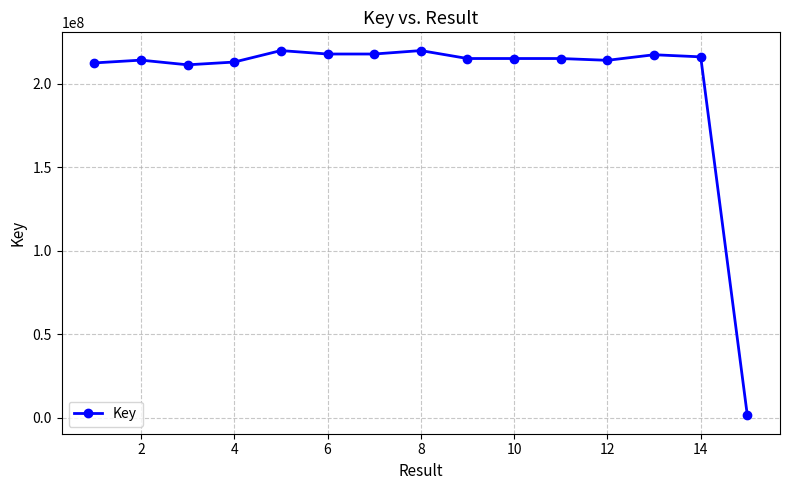

True or false: there are more than 1 points higher than both neighbors.

True